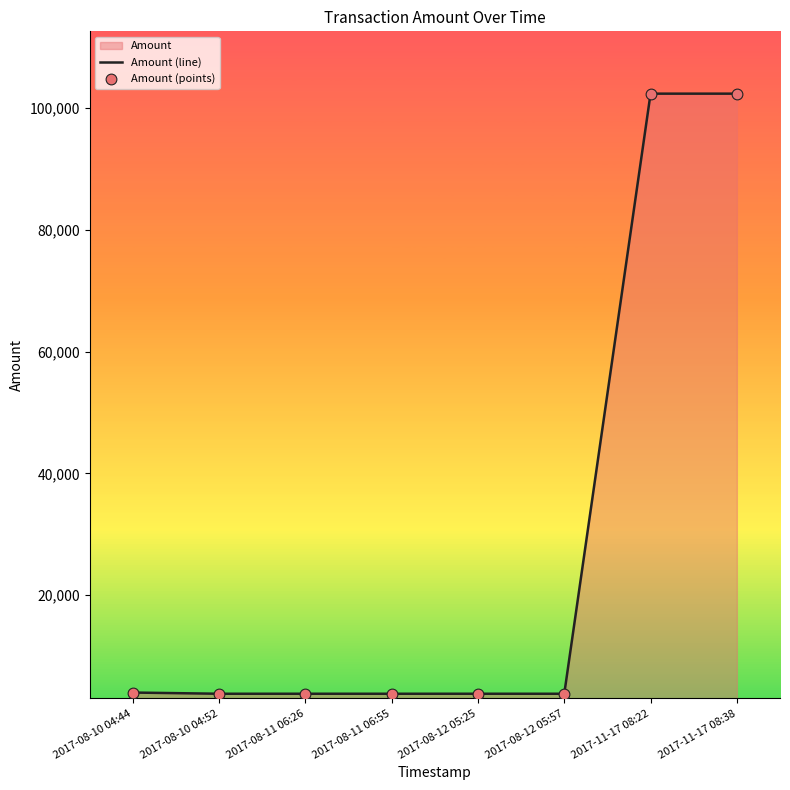

Is the value of Amount (points) at 2017-08-10 04:44 greater than the value of Amount (line) at 2017-08-10 04:52?

Yes